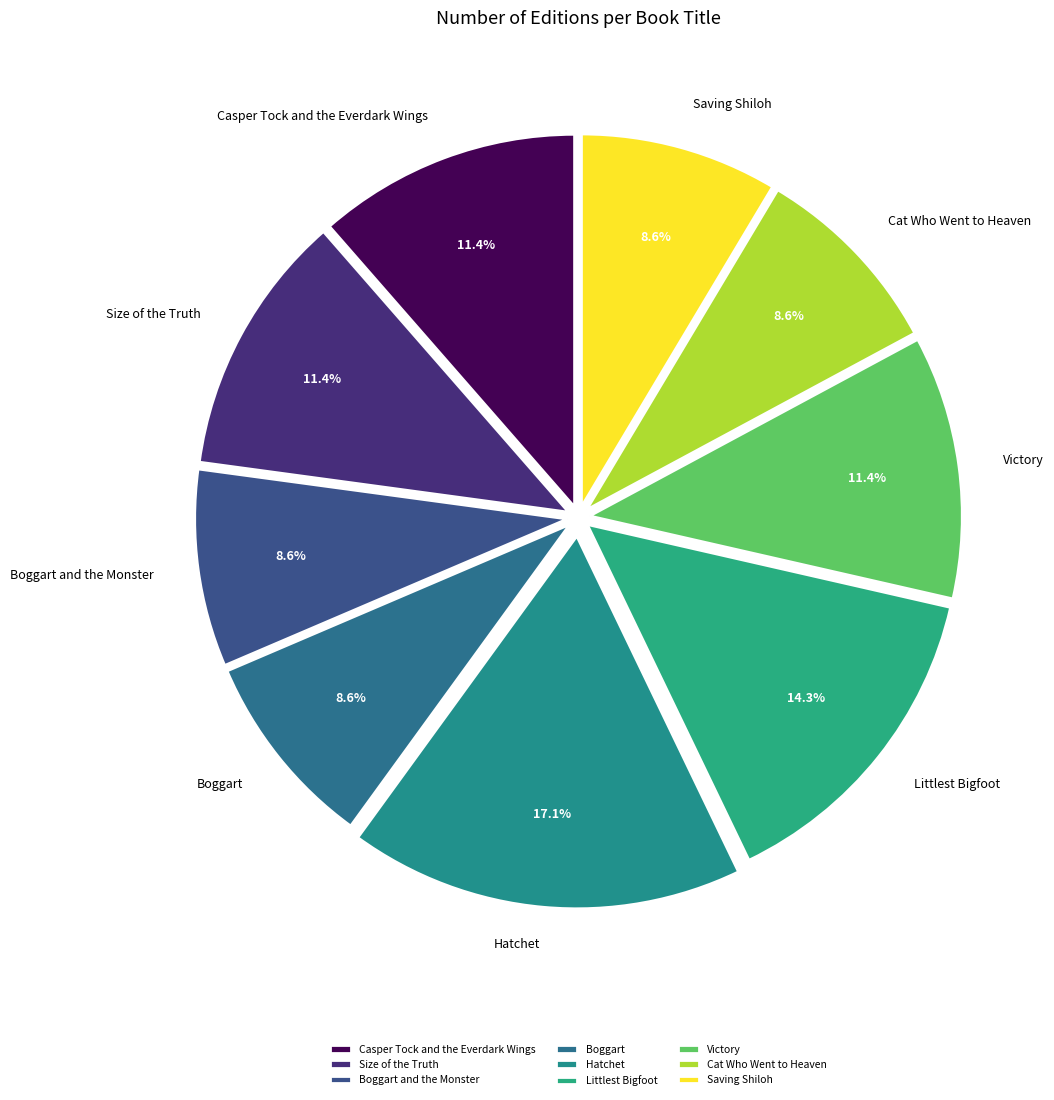

What portion of the pie excludes Boggart and the Monster?

91.4%